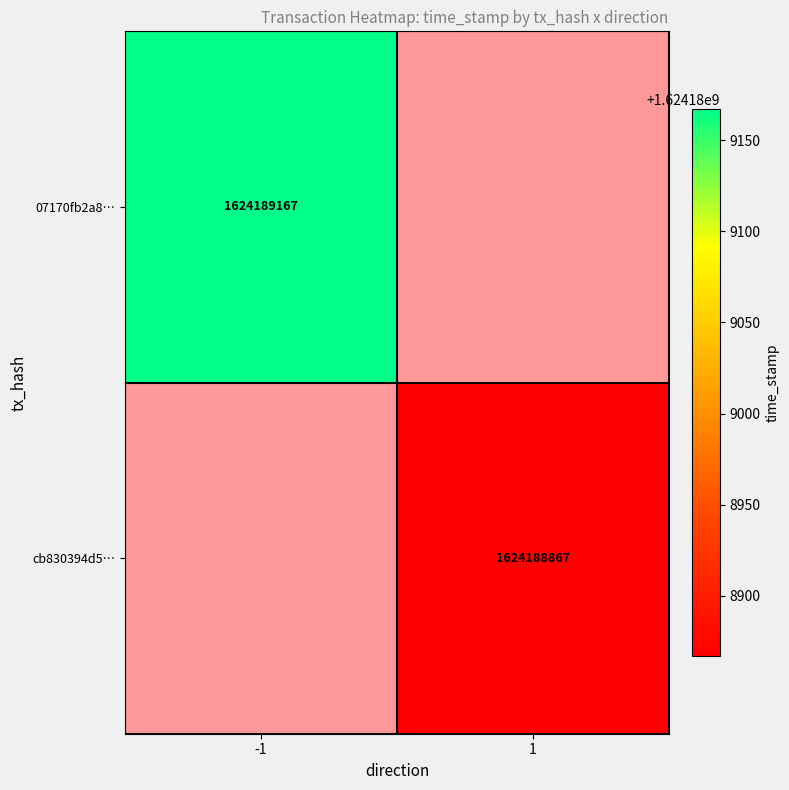

At which label is 07170fb2a850fca4f2e4a3fe828ee5462ab44f5 closest to 812094583?

-1